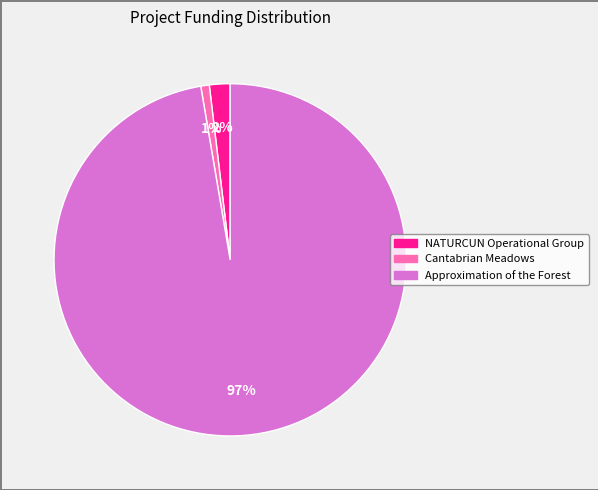

How many segments does this pie chart have?

3